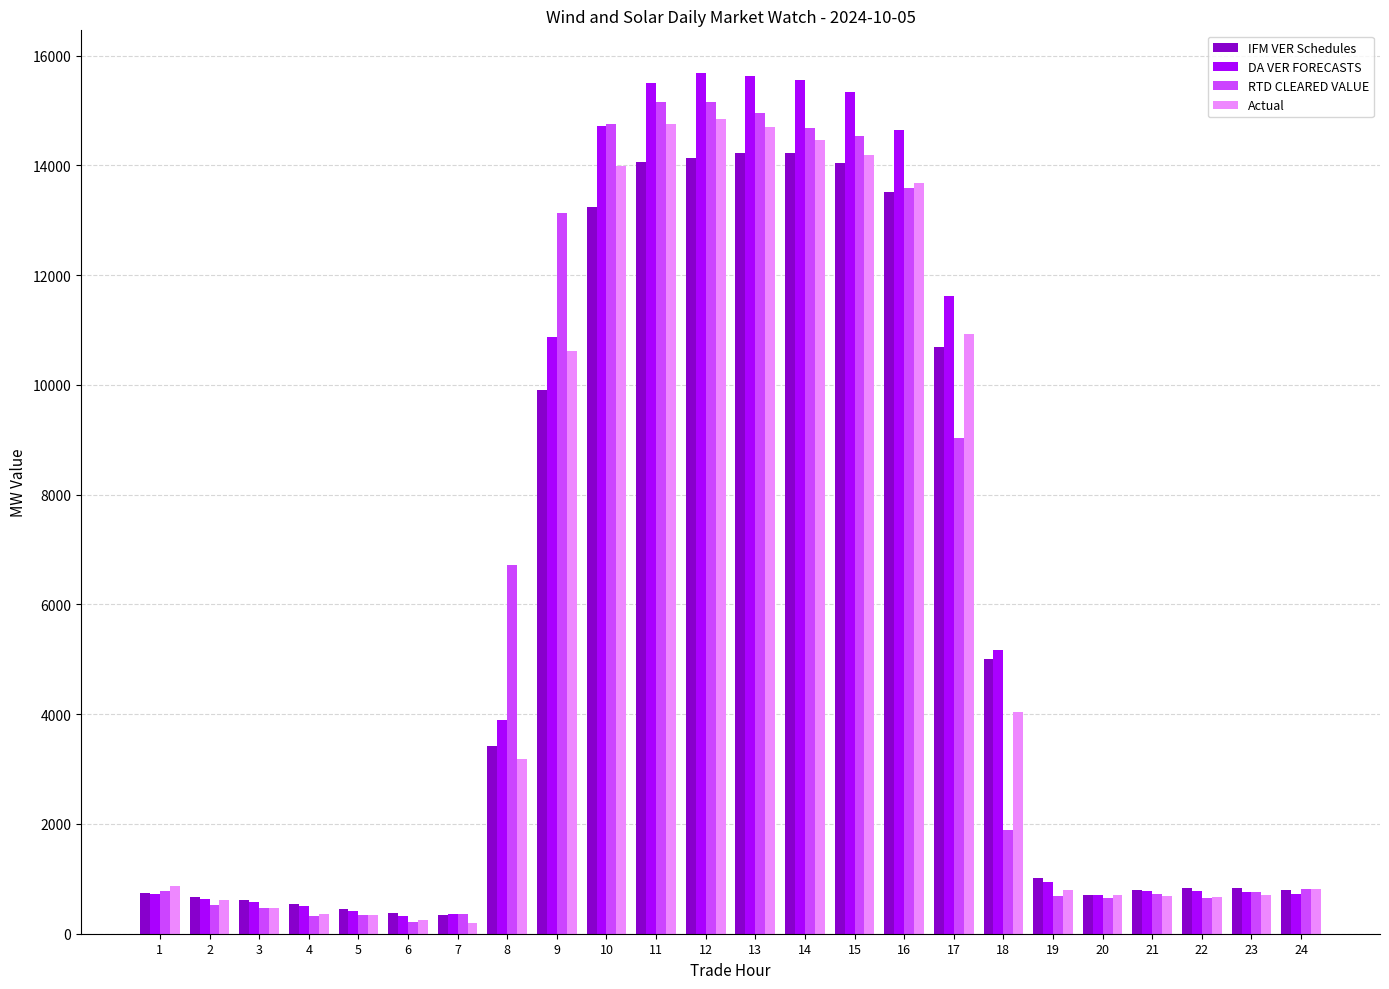

At which label is IFM VER Schedules closest to 7279?

18